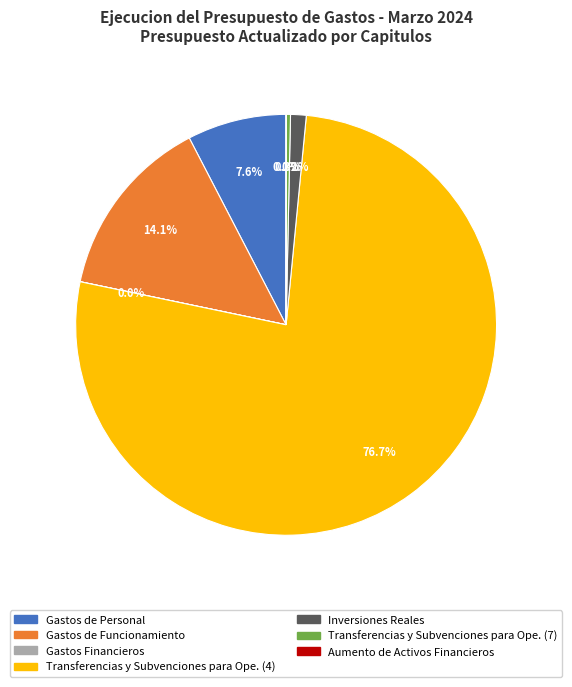

Which slice is the largest?

Transferencias y Subvenciones para Ope. (4)